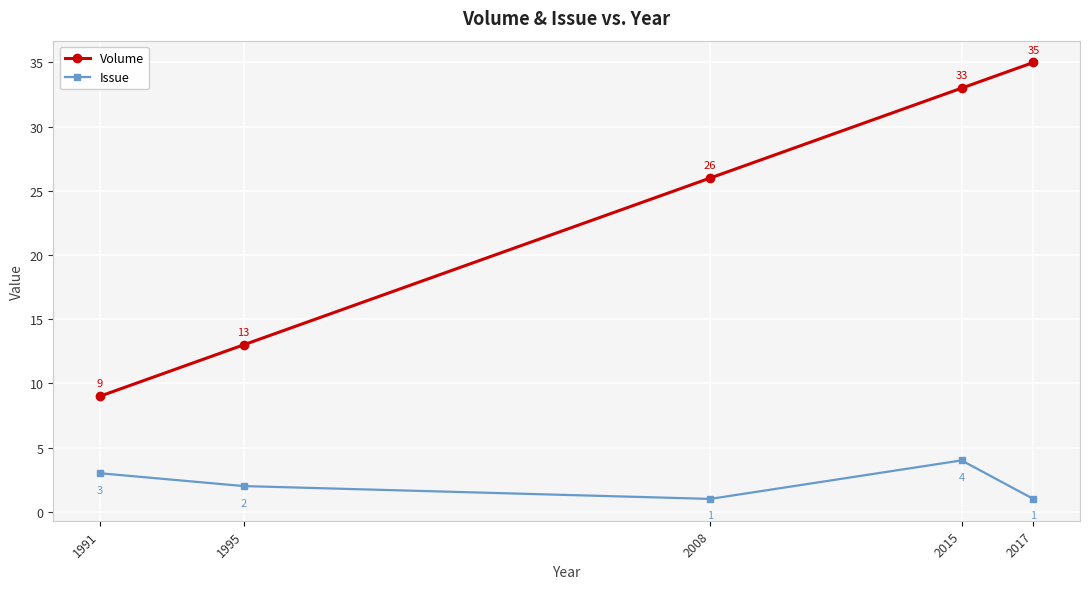

Rank the series at 2008 from highest to lowest value.

Volume, Issue